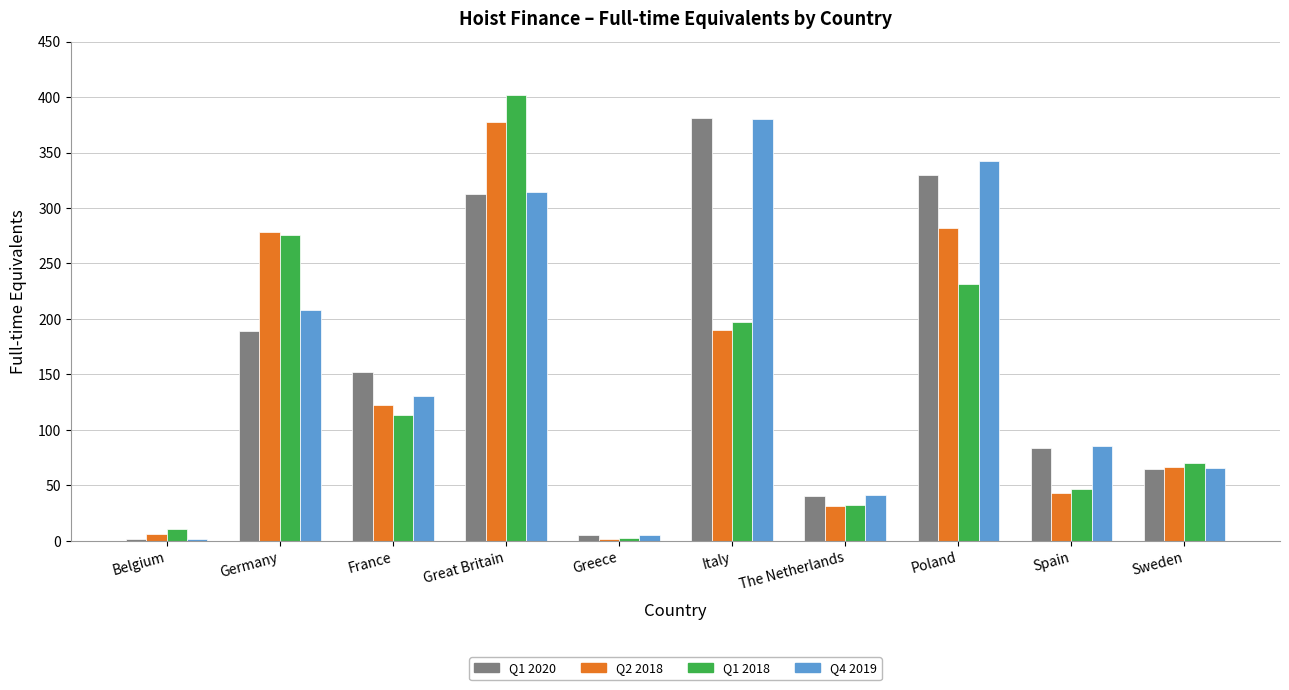

What is the sum of the Q1 2018 values at France and The Netherlands?

146.2